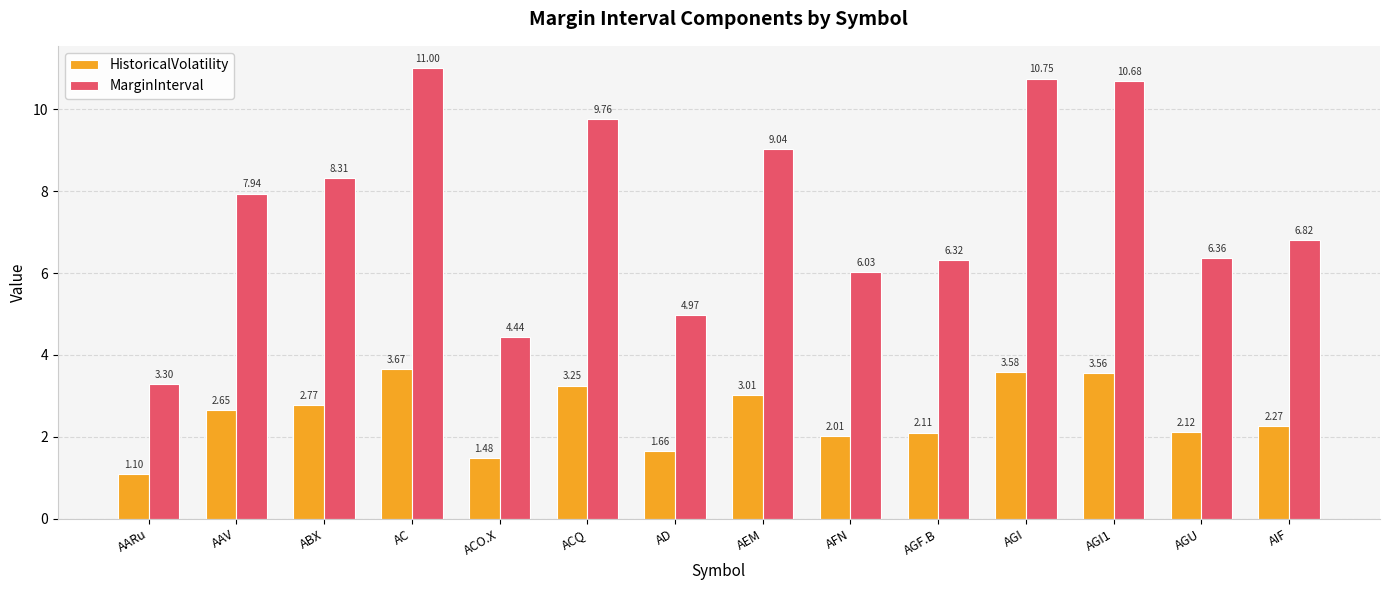

What are all the series names shown in the legend?

HistoricalVolatility, MarginInterval